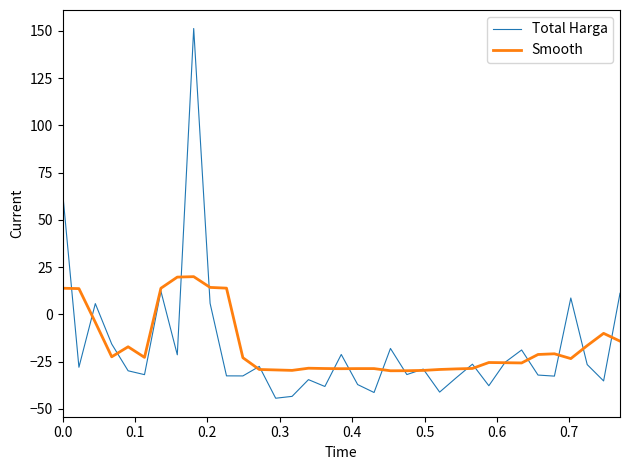

Rank the series by their maximum value, from lowest to highest.

Smooth, Total Harga